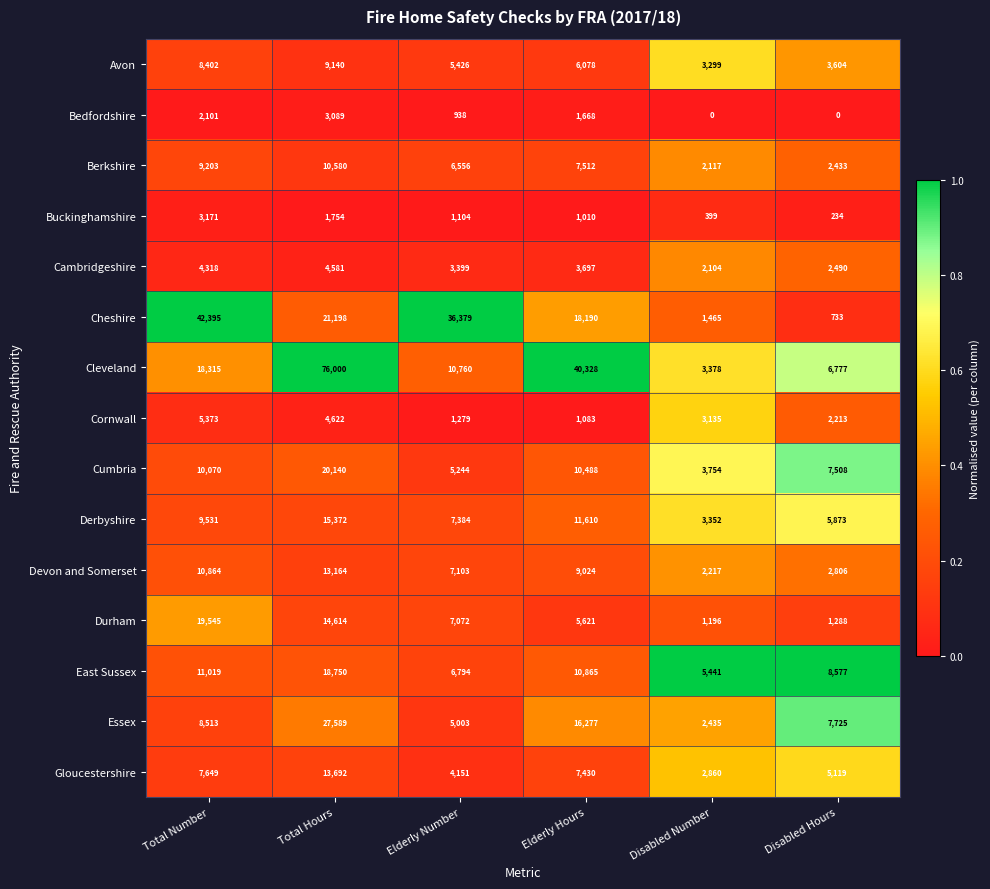

Which series has the largest range (max minus min)?

Cleveland